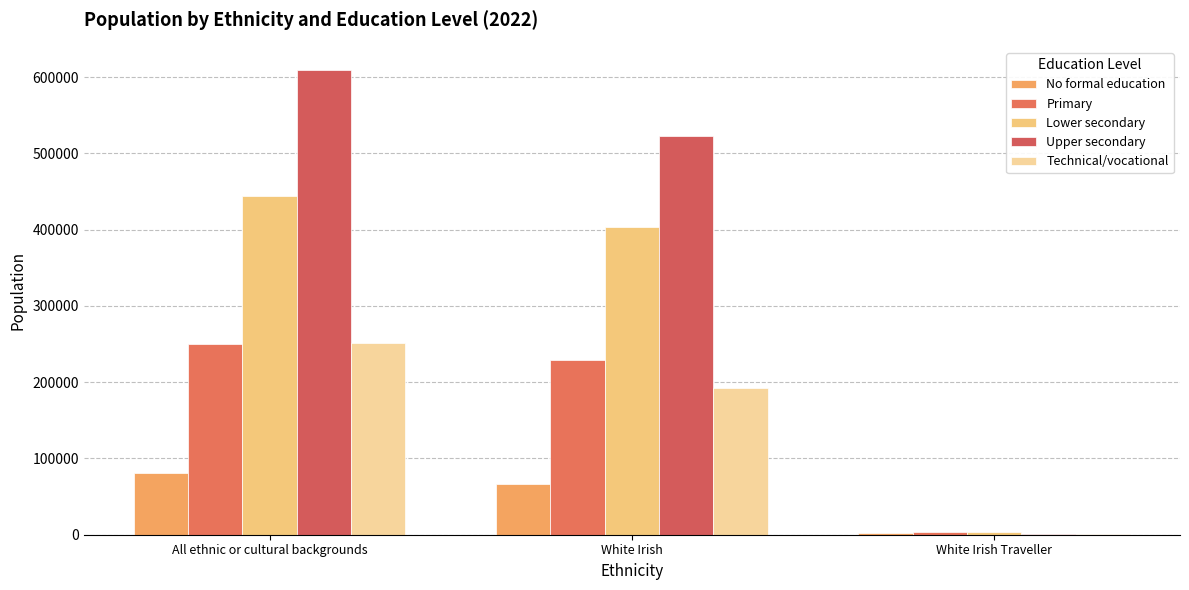

What value does the Primary series have at White Irish, to the nearest 10?

229620